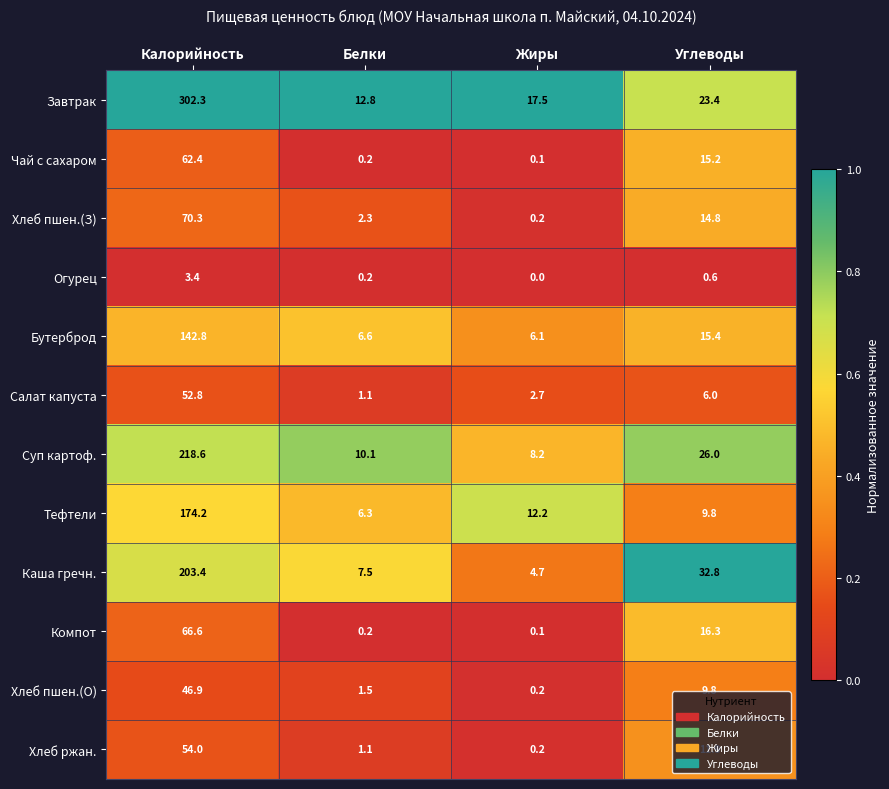

What is the average value of the Огурец series?

1.1